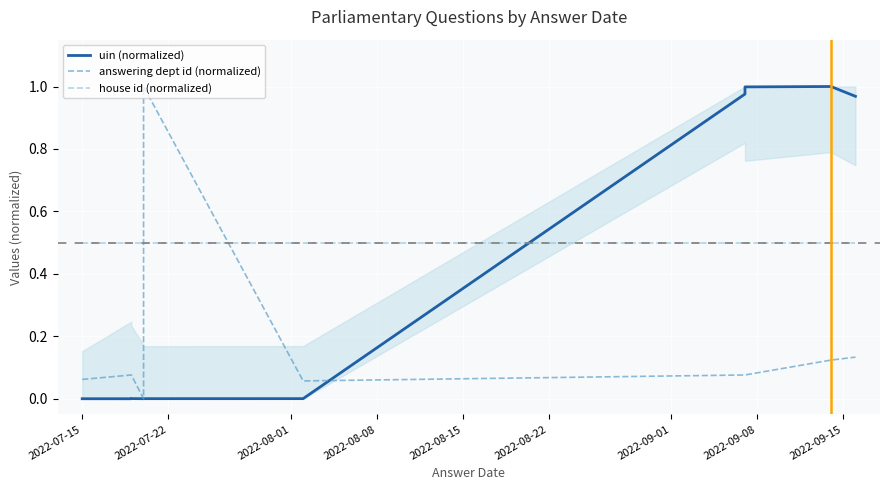

True or false: house id (normalized) and uin (normalized) intersect in this chart.

True